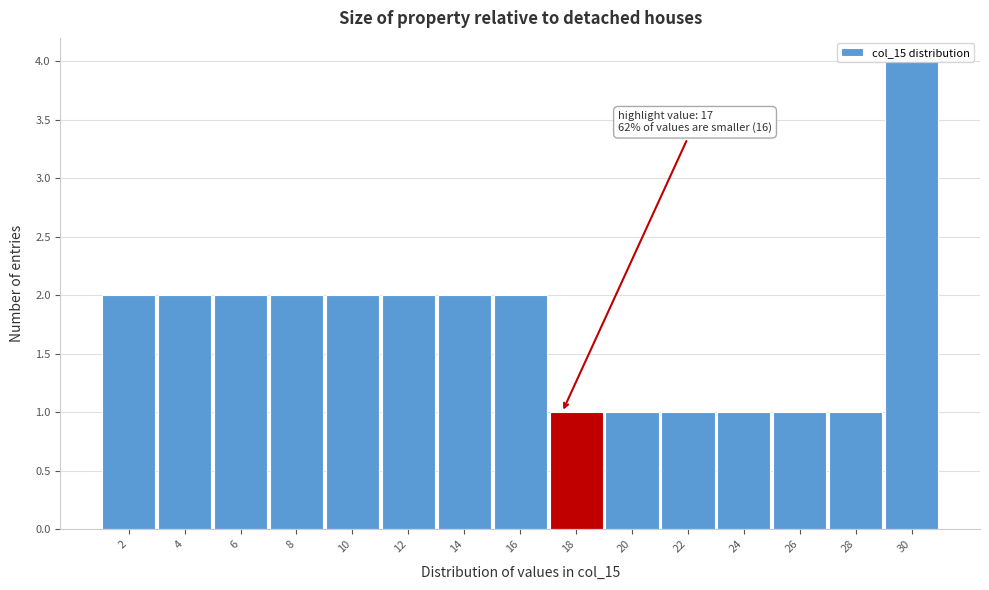

What is the value of the 14th bar from the left?

1